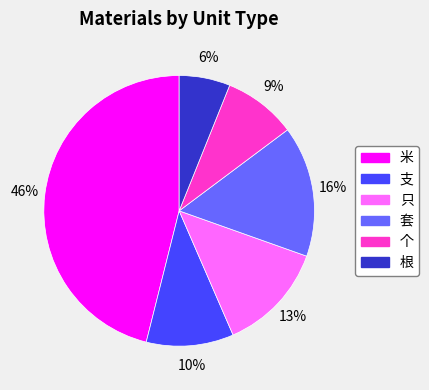

The 只 slice represents 13% of the pie. True or false?

True